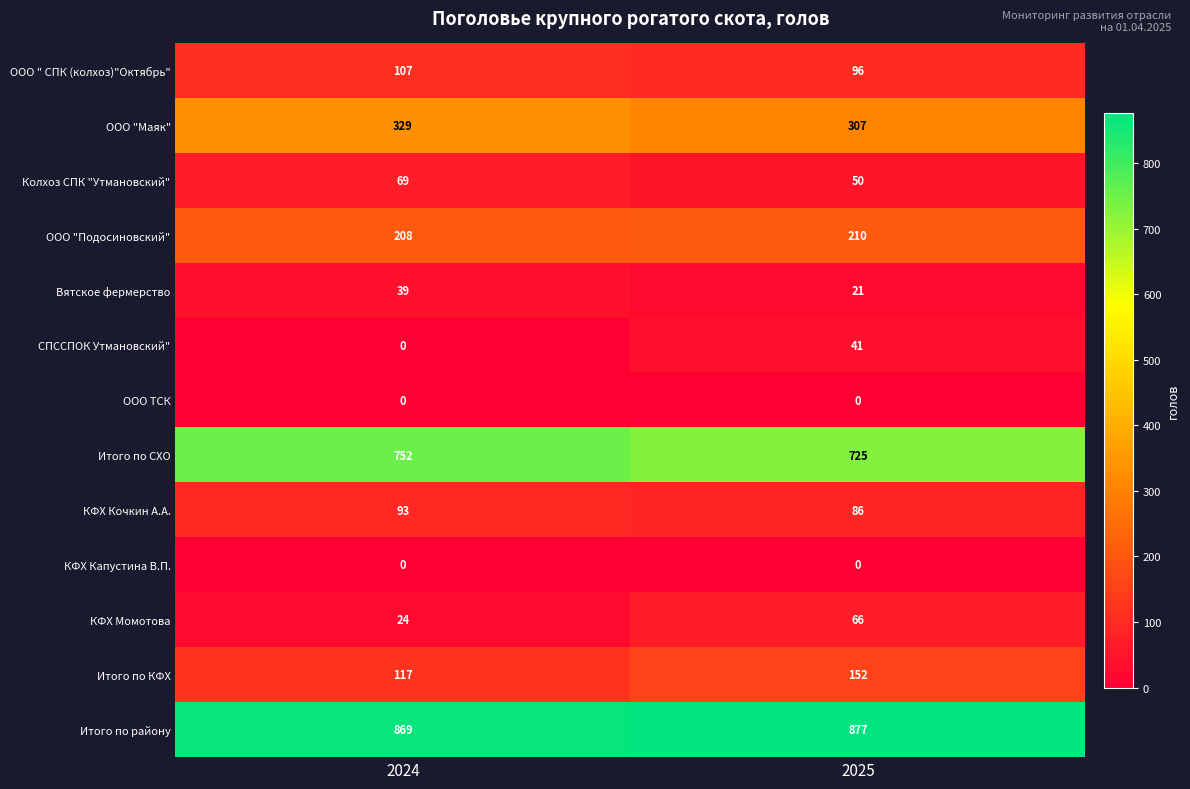

Reading left to right, extract all data points from this chart.

ООО " СПК (колхоз)"Октябрь": 2024=107	2025=96
ООО "Маяк": 2024=329	2025=307
Колхоз СПК "Утмановский": 2024=69	2025=50
ООО "Подосиновский": 2024=208	2025=210
Вятское фермерство: 2024=39	2025=21
СПССПОК Утмановский": 2024=0	2025=41
ООО ТСК: 2024=0	2025=0
Итого по СХО: 2024=752	2025=725
КФХ Кочкин А.А.: 2024=93	2025=86
КФХ Капустина В.П.: 2024=0	2025=0
КФХ Момотова: 2024=24	2025=66
Итого по КФХ: 2024=117	2025=152
Итого по району: 2024=869	2025=877